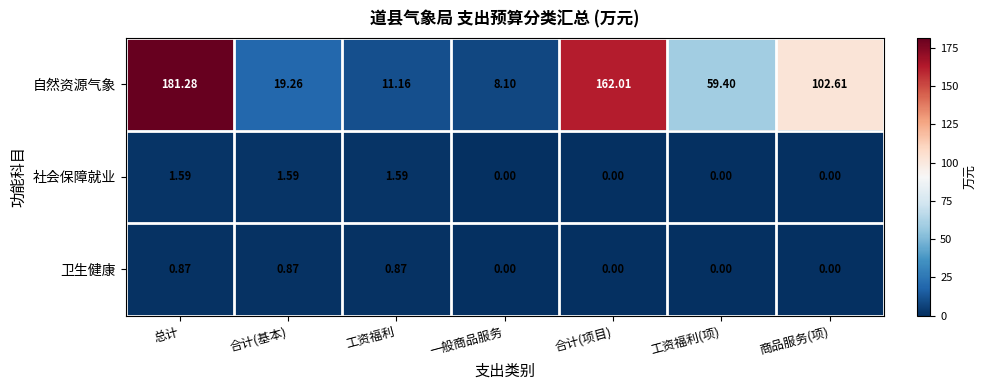

List the labels in order of 自然资源气象 value, largest first.

总计, 合计(项目), 商品服务(项), 工资福利(项), 合计(基本), 工资福利, 一般商品服务